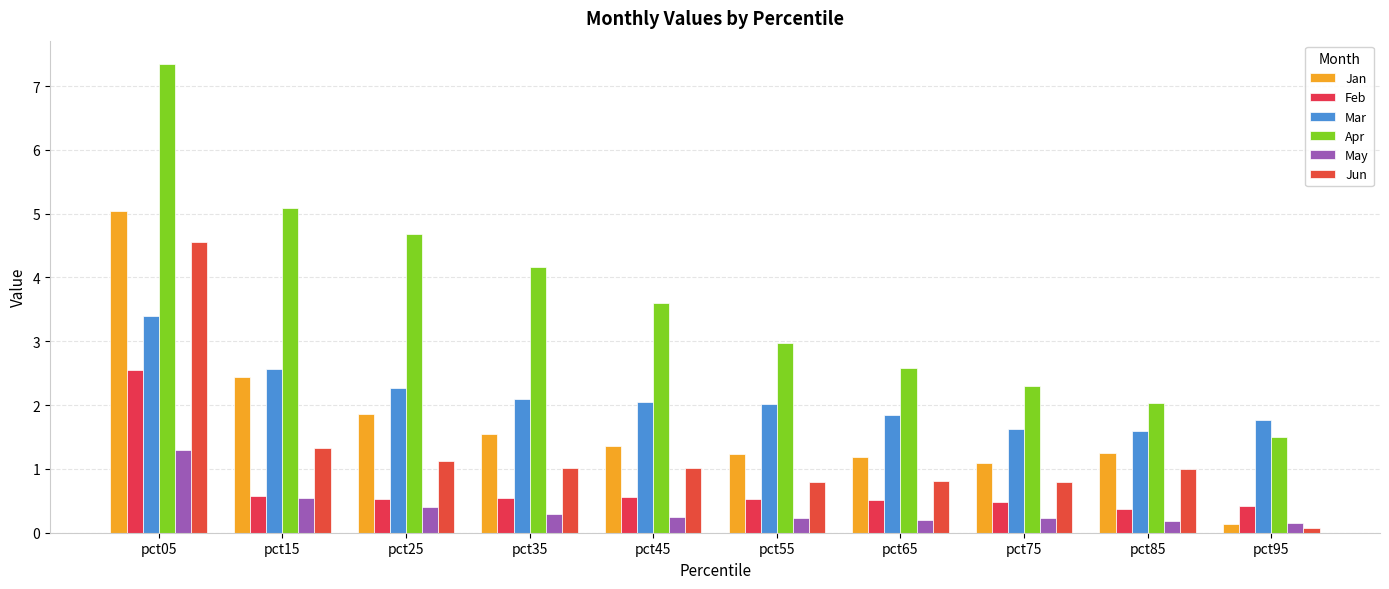

What is the sum of the Mar values at pct55 and pct05?

5.4